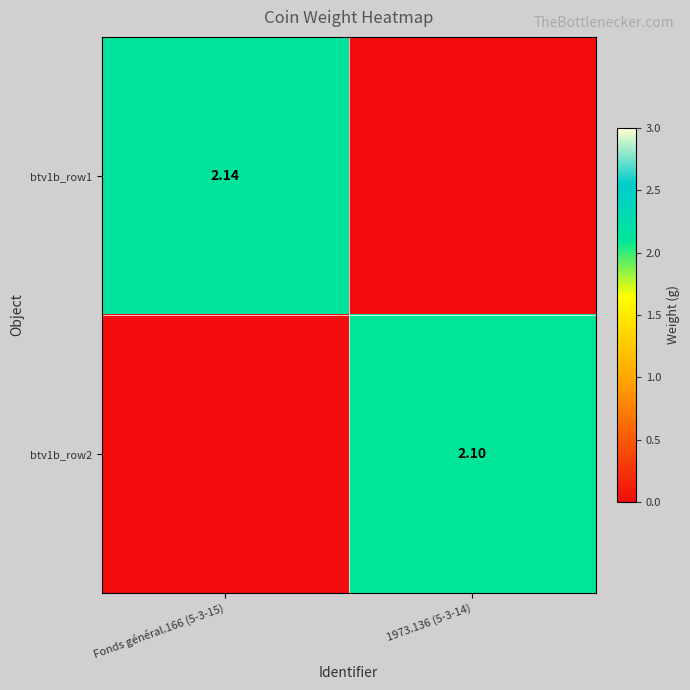

The value of btv1b_row1 at Fonds général.166 (5-3-15) is 2.1. True or false?

True